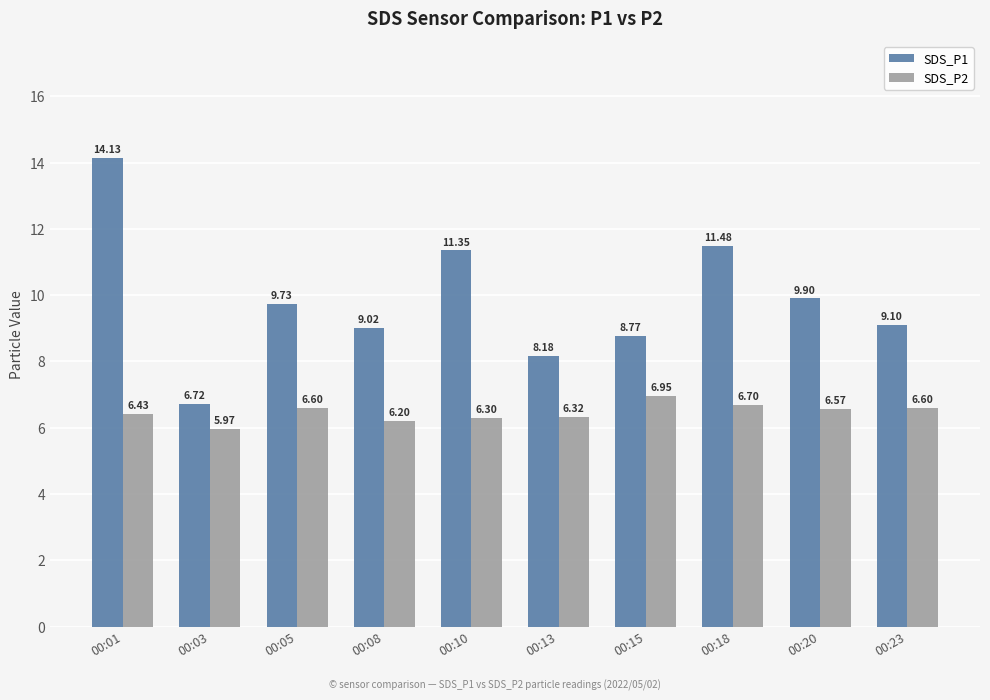

Which series changed the most between 00:01 and 00:08?

SDS_P1